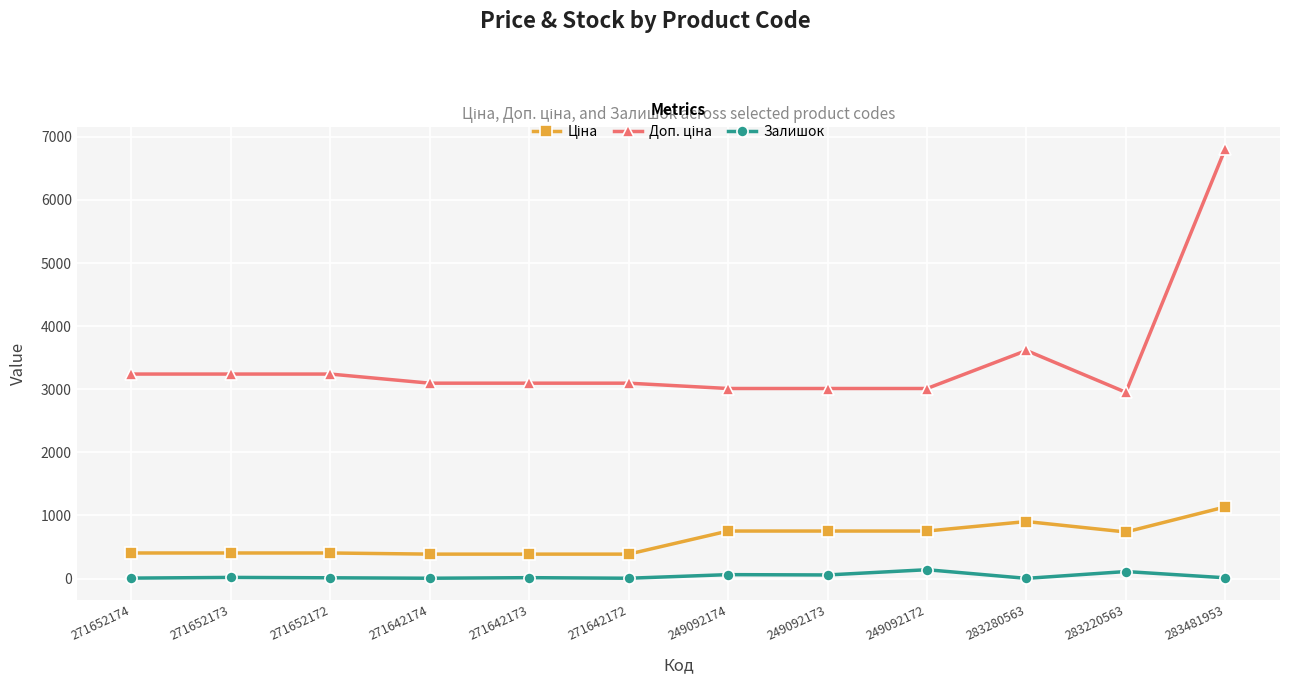

How many data points does each series have?

12